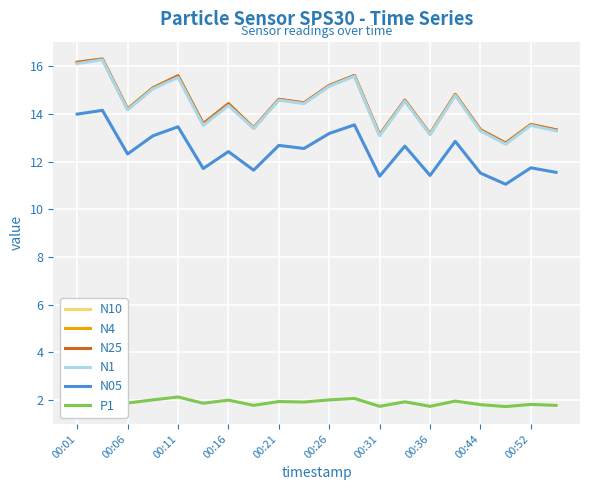

True or false: N25 and N05 cross at least once.

False